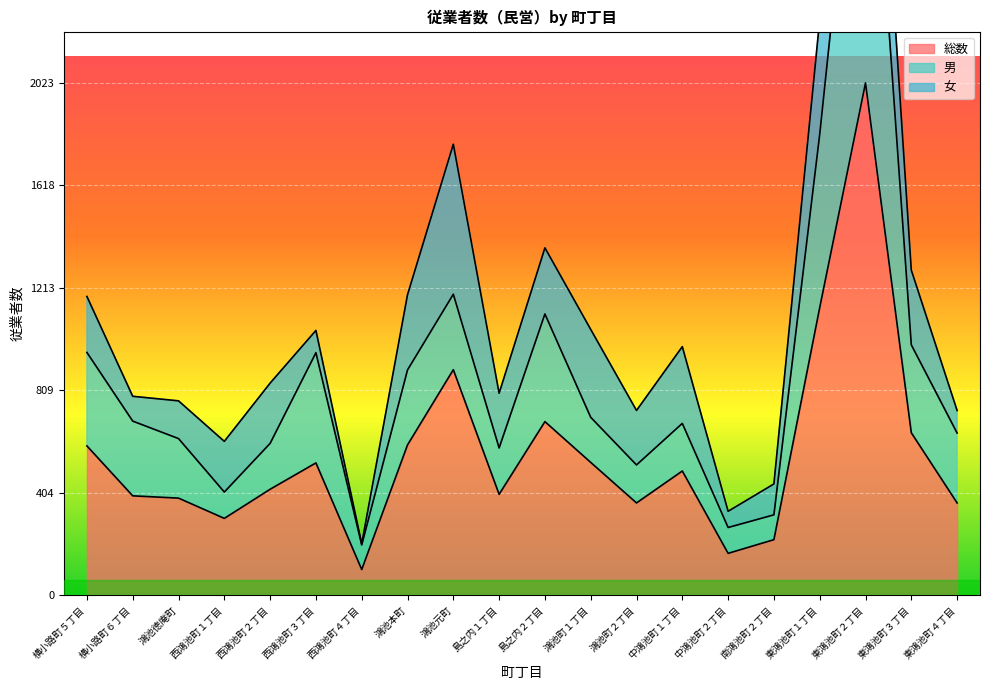

Where is the first local minimum for 総数?

西鴻池町１丁目